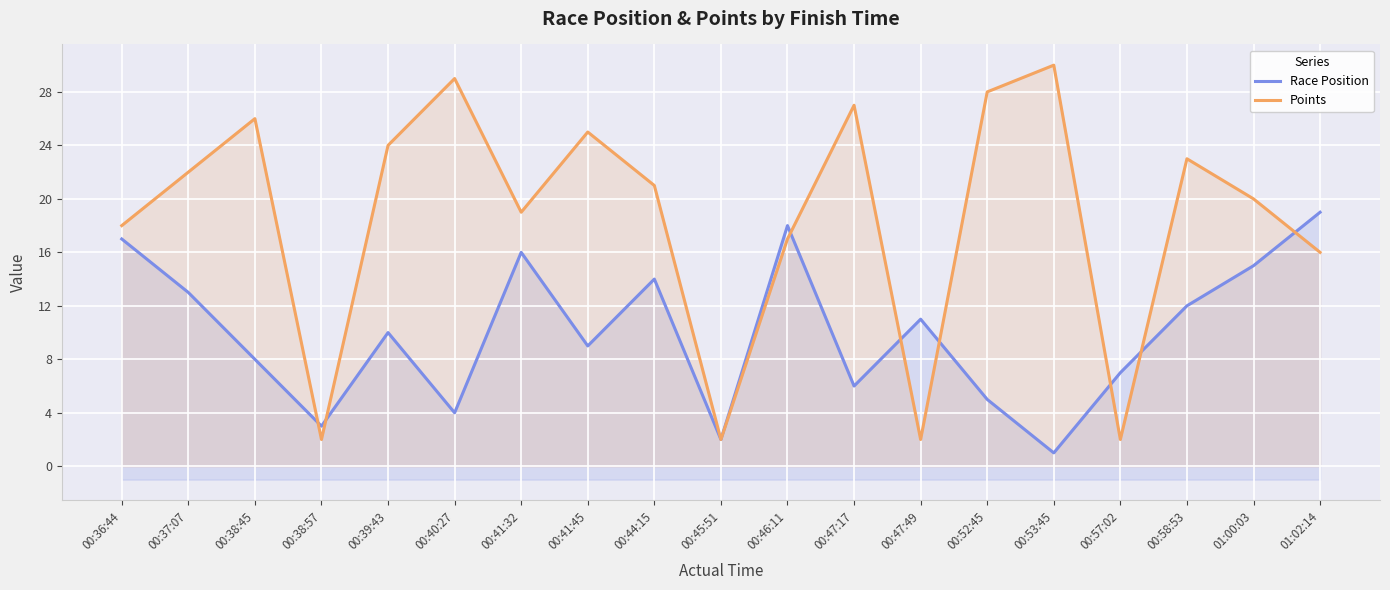

Reading right to left, list all the values displayed in this chart.

Race Position: 01:02:14=19	01:00:03=15	00:58:53=12	00:57:02=7	00:53:45=1	00:52:45=5	00:47:49=11	00:47:17=6	00:46:11=18	00:45:51=2	00:44:15=14	00:41:45=9	00:41:32=16	00:40:27=4	00:39:43=10	00:38:57=3	00:38:45=8	00:37:07=13	00:36:44=17
Points: 01:02:14=16	01:00:03=20	00:58:53=23	00:57:02=2	00:53:45=30	00:52:45=28	00:47:49=2	00:47:17=27	00:46:11=17	00:45:51=2	00:44:15=21	00:41:45=25	00:41:32=19	00:40:27=29	00:39:43=24	00:38:57=2	00:38:45=26	00:37:07=22	00:36:44=18